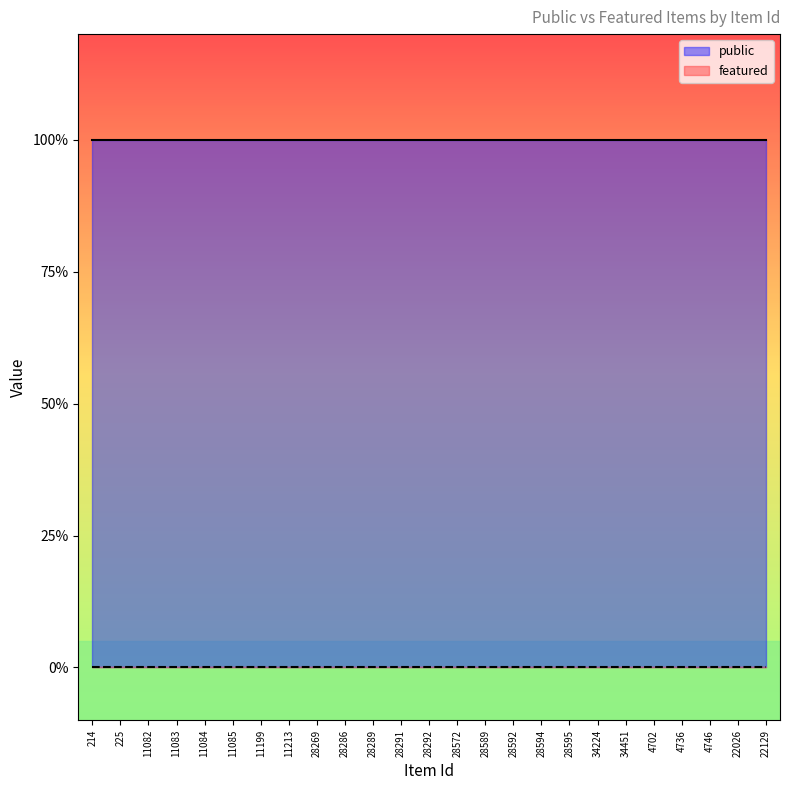

True or false: featured and public cross at least once.

False